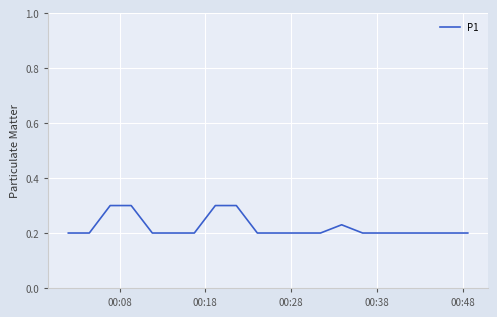

What is the greatest value displayed?

0.3